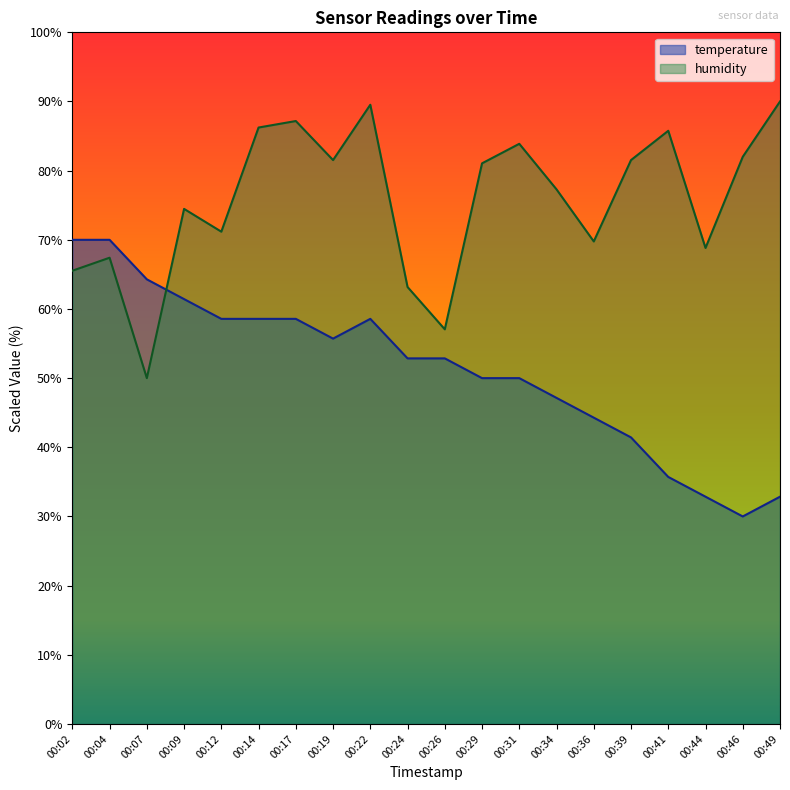

The value of humidity at 00:24 is 63.2. True or false?

True